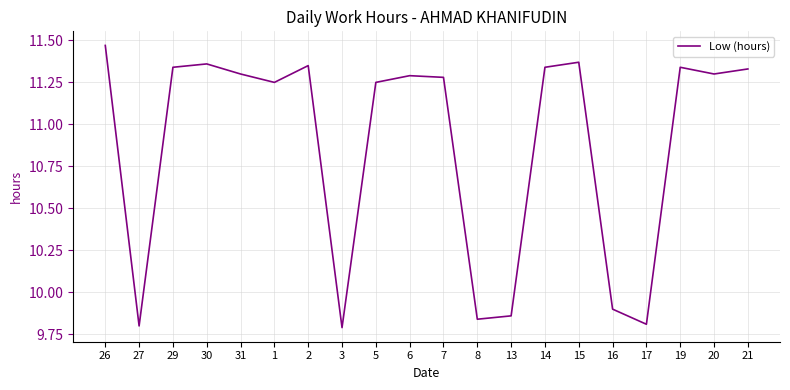

What is the difference between the maximum and second lowest values?

1.7